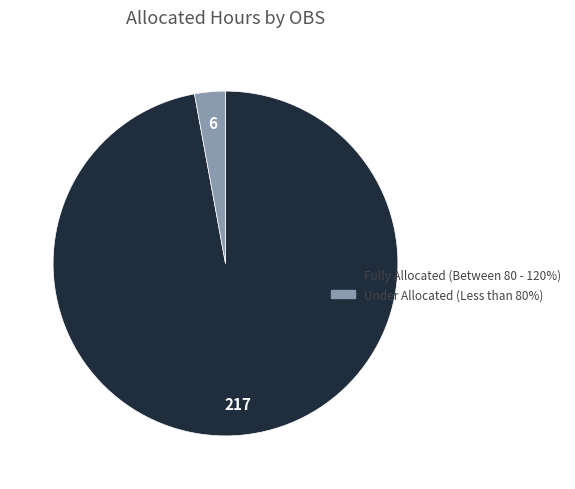

Is there a majority slice in this chart?

Yes